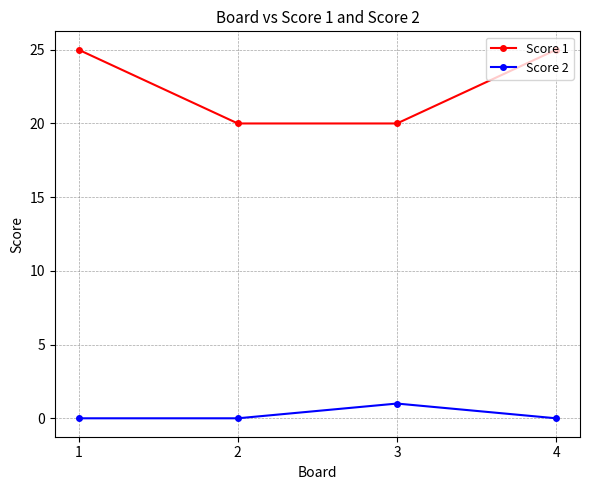

How many Score 1 values are between 20 and 25?

4